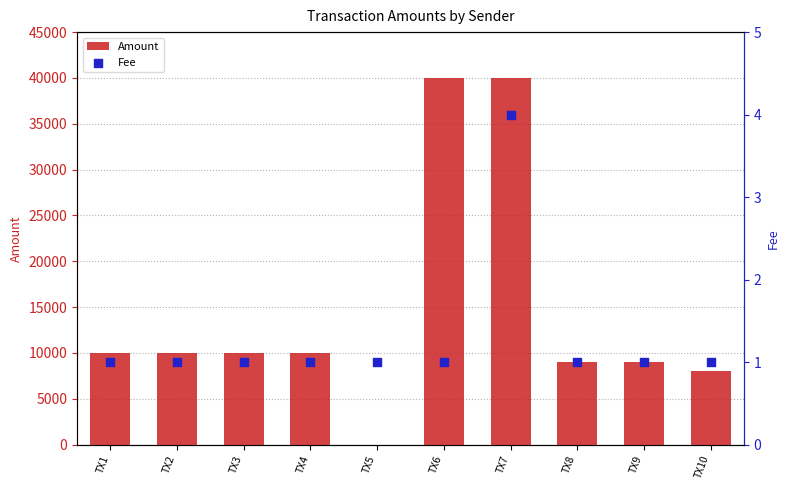

What are all the series names shown in the legend?

Amount, Fee